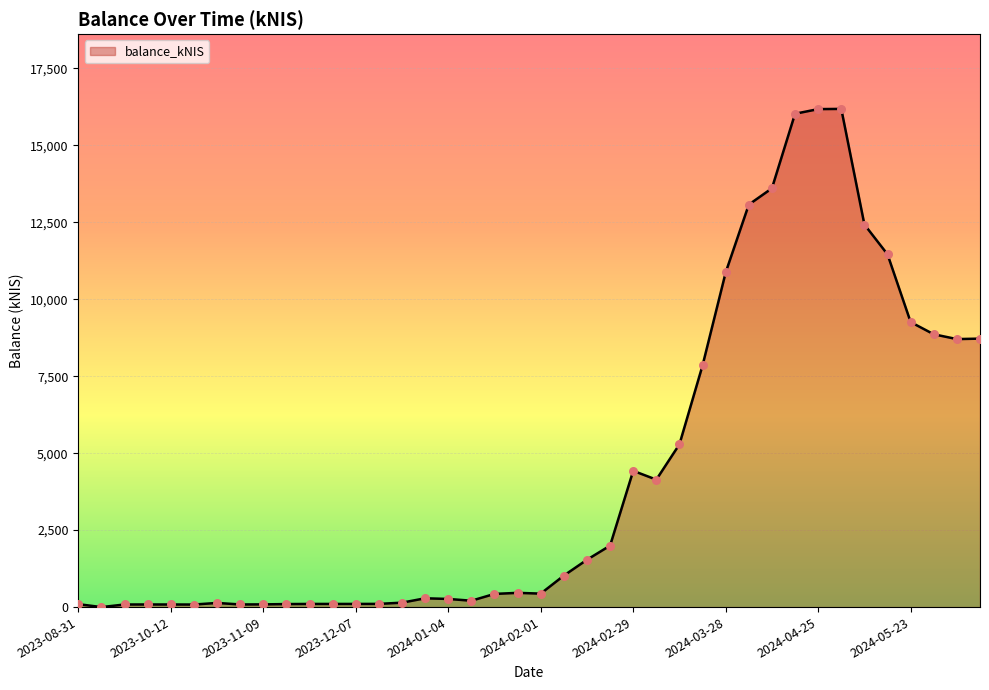

What is the difference between the maximum and minimum values?

16183.1